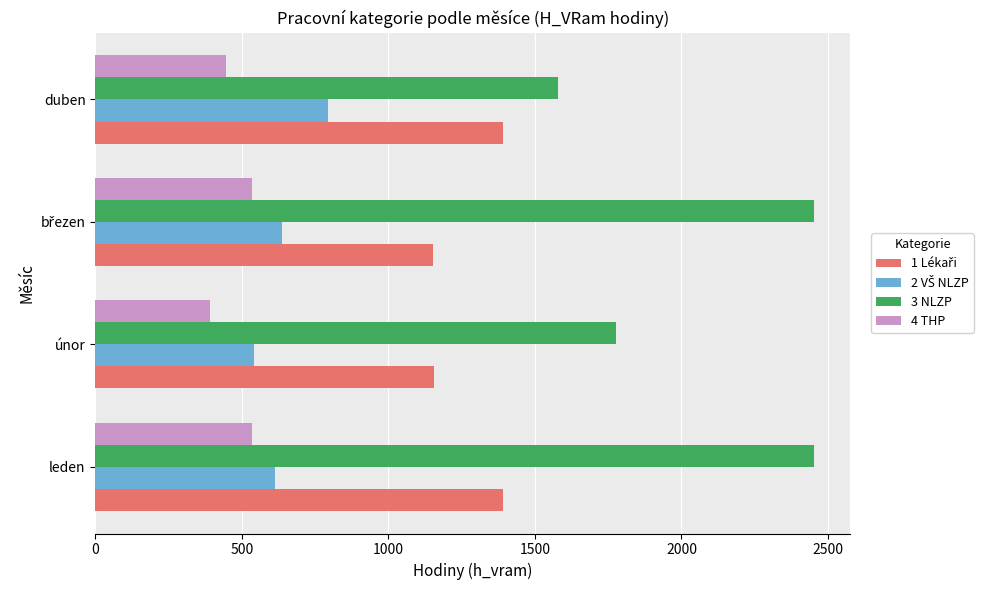

What is the average value of the 3 NLZP series?

2065.0